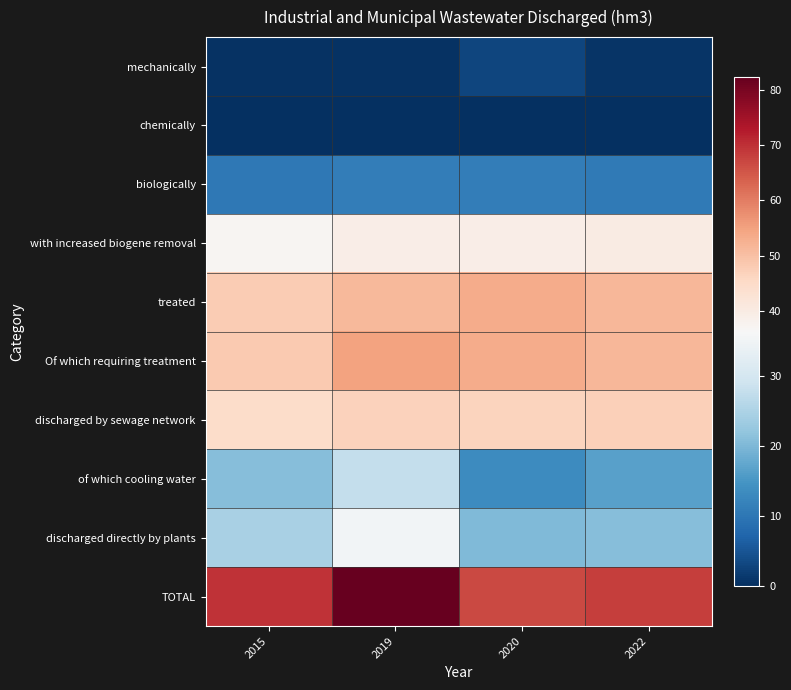

Which series has the largest range (max minus min)?

TOTAL